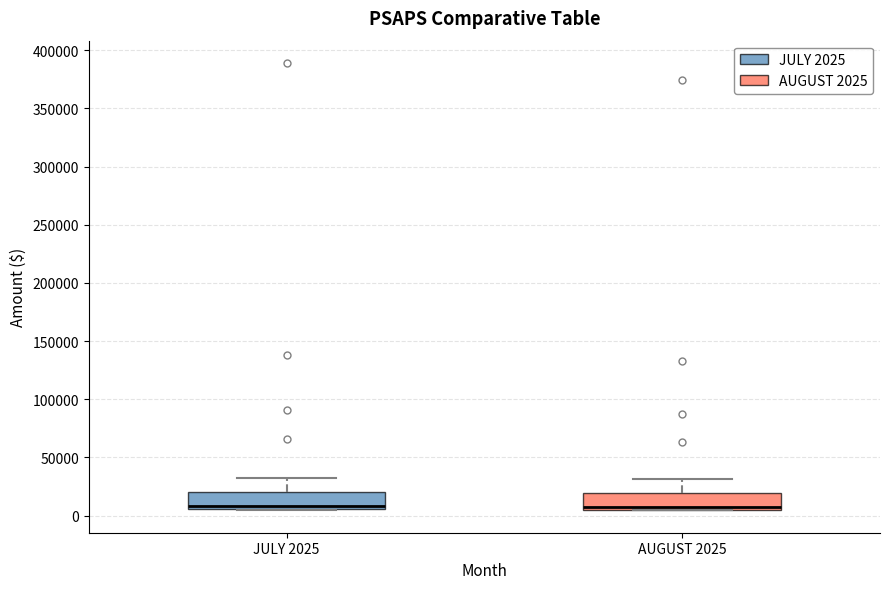

Reading left to right, read every box against the y-axis: the position of its median line, the range the box covers, and the ends of its whiskers. The values are not printed on the chart, so give them approximately, as read against the axis.

JULY 2025: median 10000, box 5000 to 20000, whiskers 5000 to 30000
AUGUST 2025: median 10000, box 5000 to 20000, whiskers 5000 to 30000